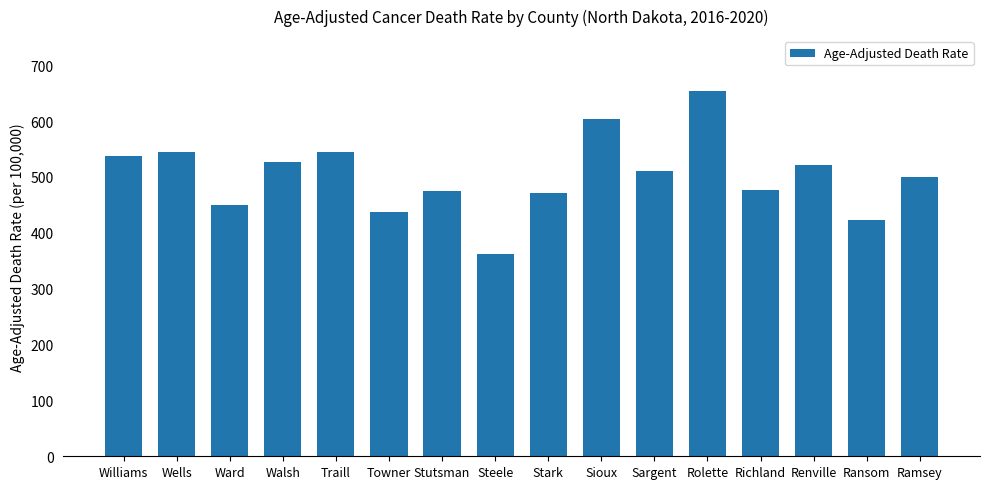

What is the sum of all values?

8040.1